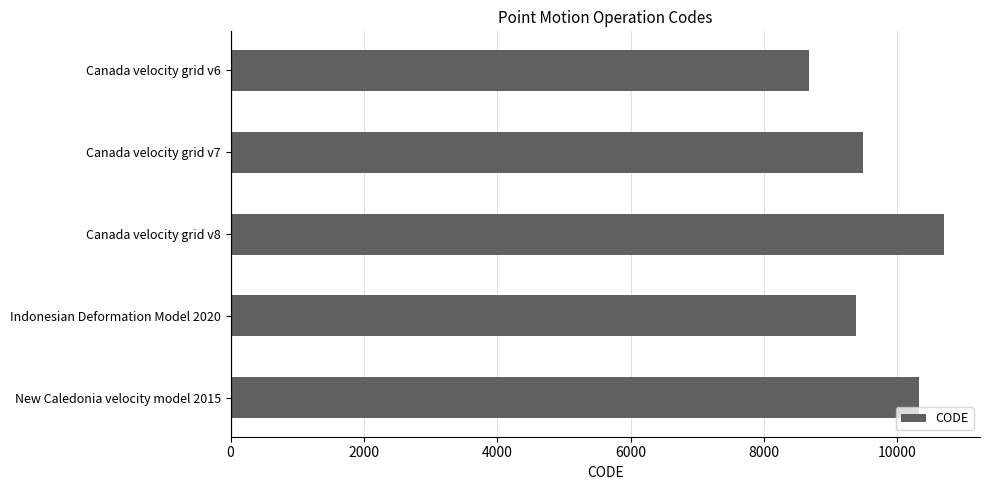

Where is the data nearest to the value 9691?

Canada velocity grid v7